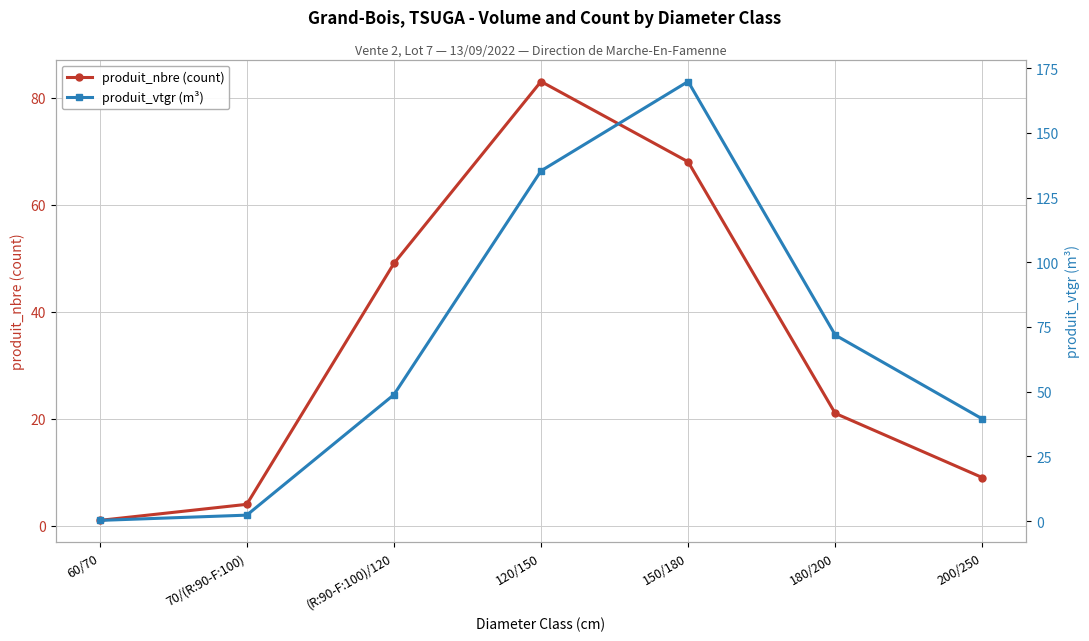

What is the average value of the produit_vtgr (m³) series?

66.9